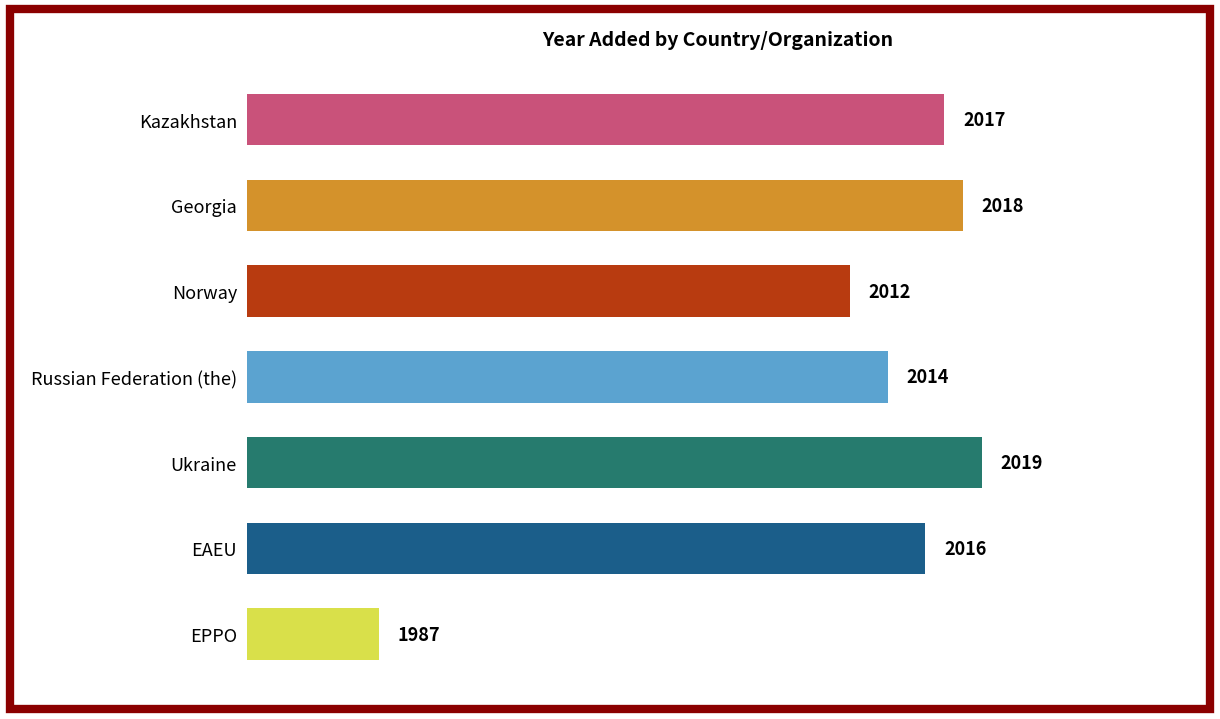

Reading top to bottom, what are all the values shown in this chart?

2017	2018	2012	2014	2019	2016	1987